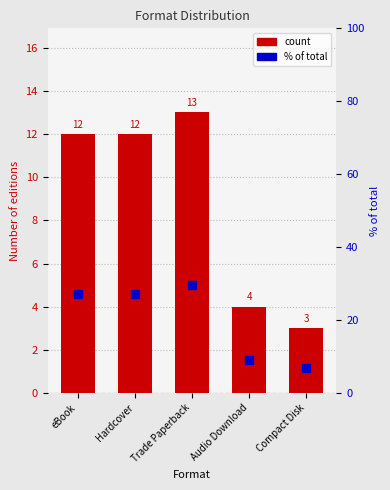

What is the difference between the count values at Audio Download and Hardcover?

8.0